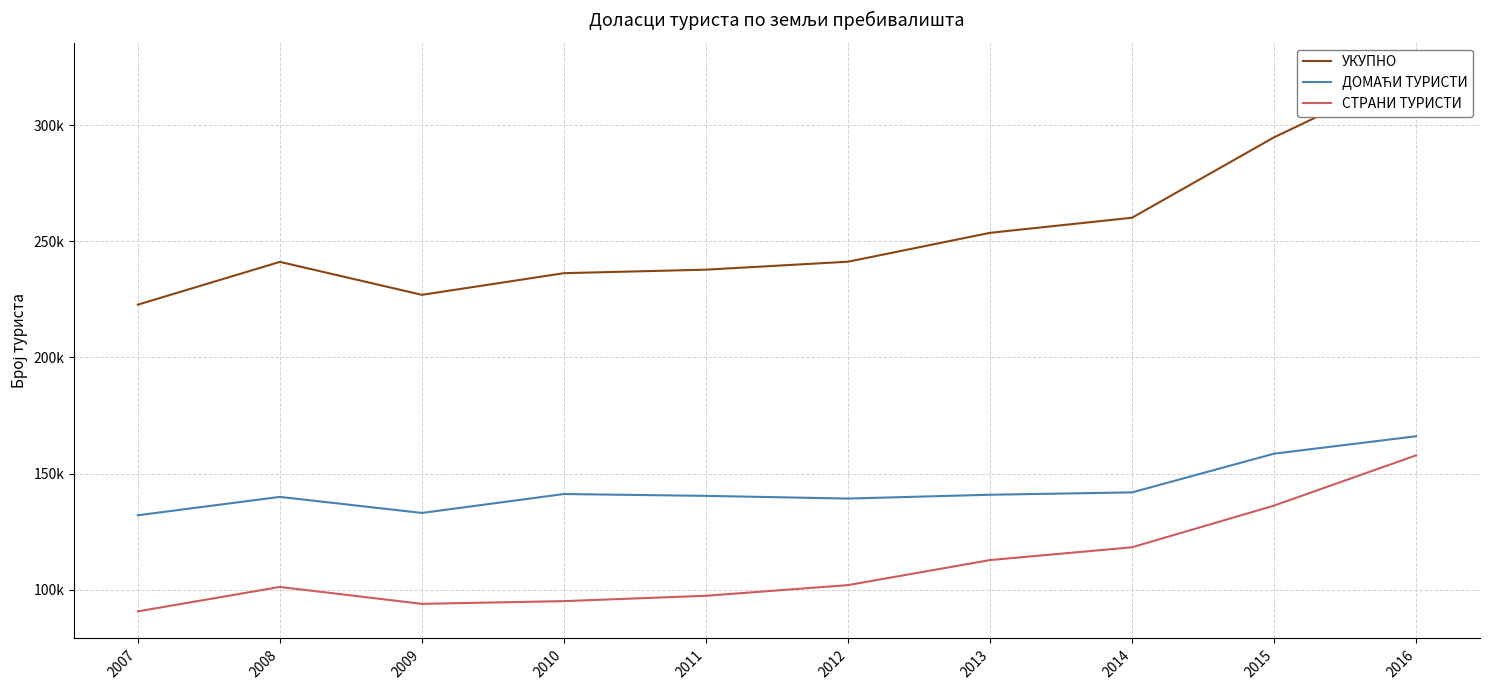

What is the value of the УКУПНО point at the 5th from the left?

237794